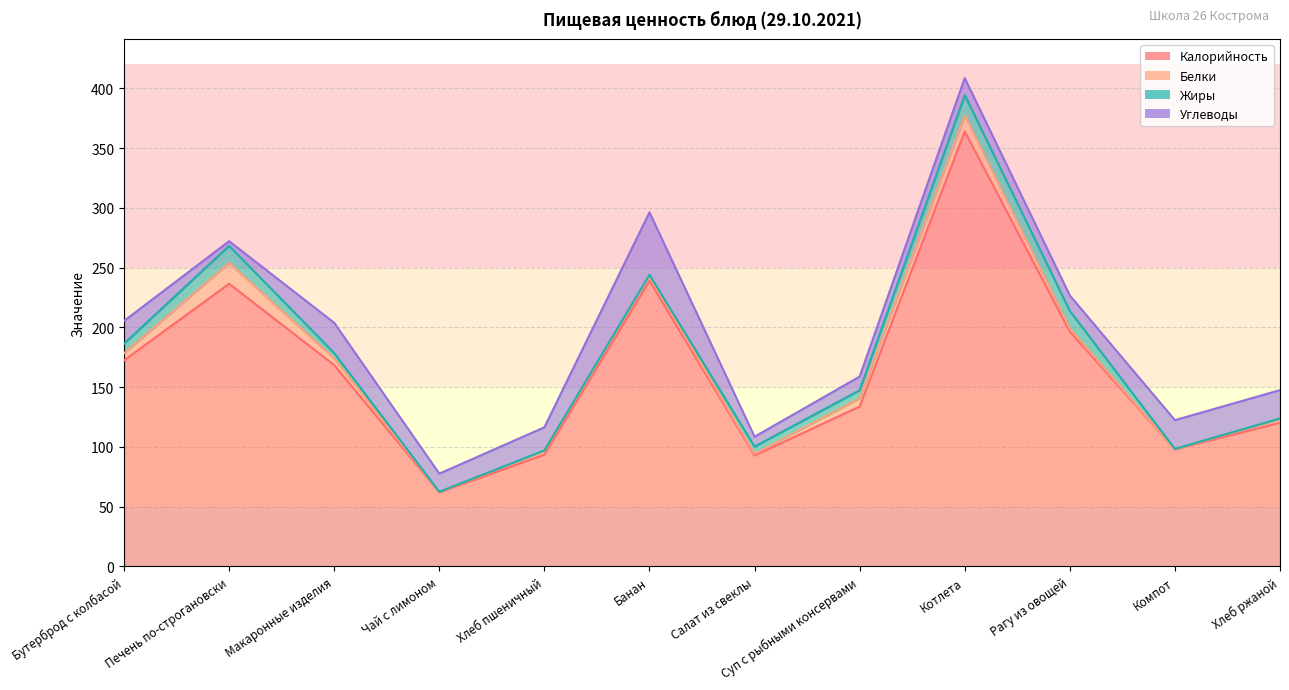

At which category is the sum across all series the highest?

Котлета